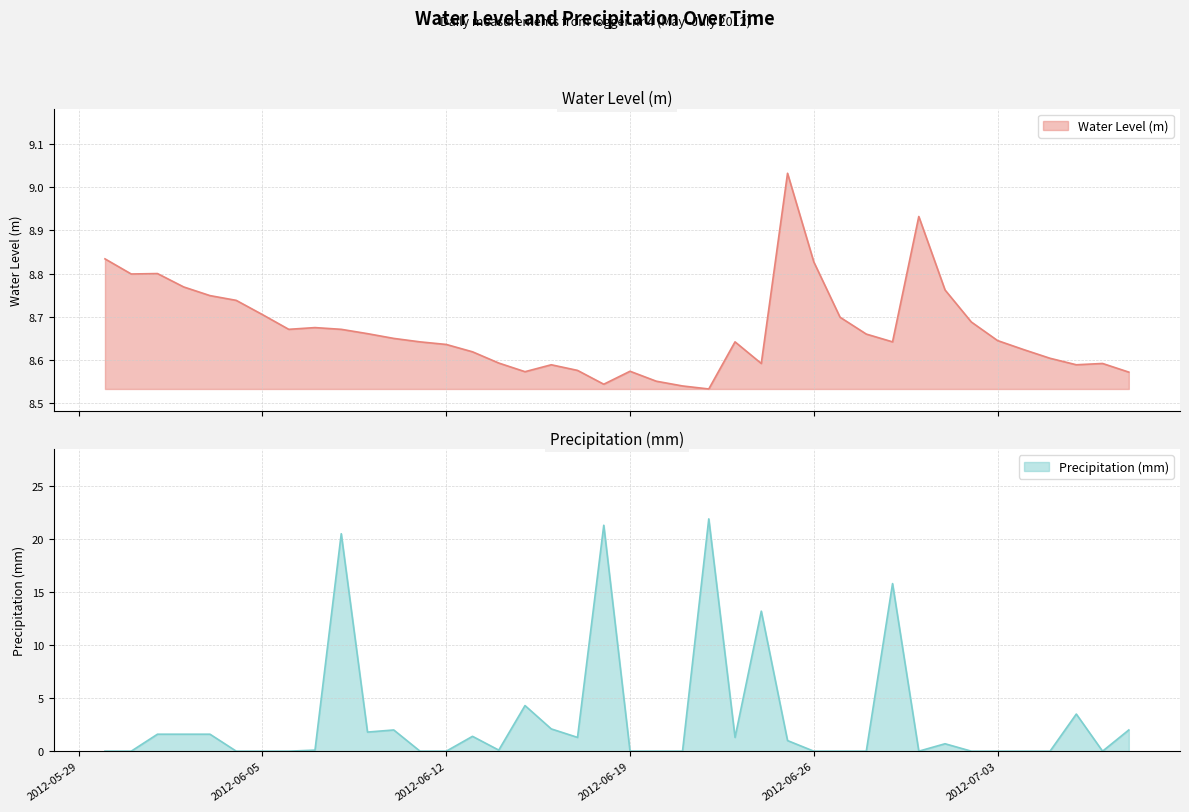

What is the value of the Water Level (m) point at the 8th from the left?

8.7